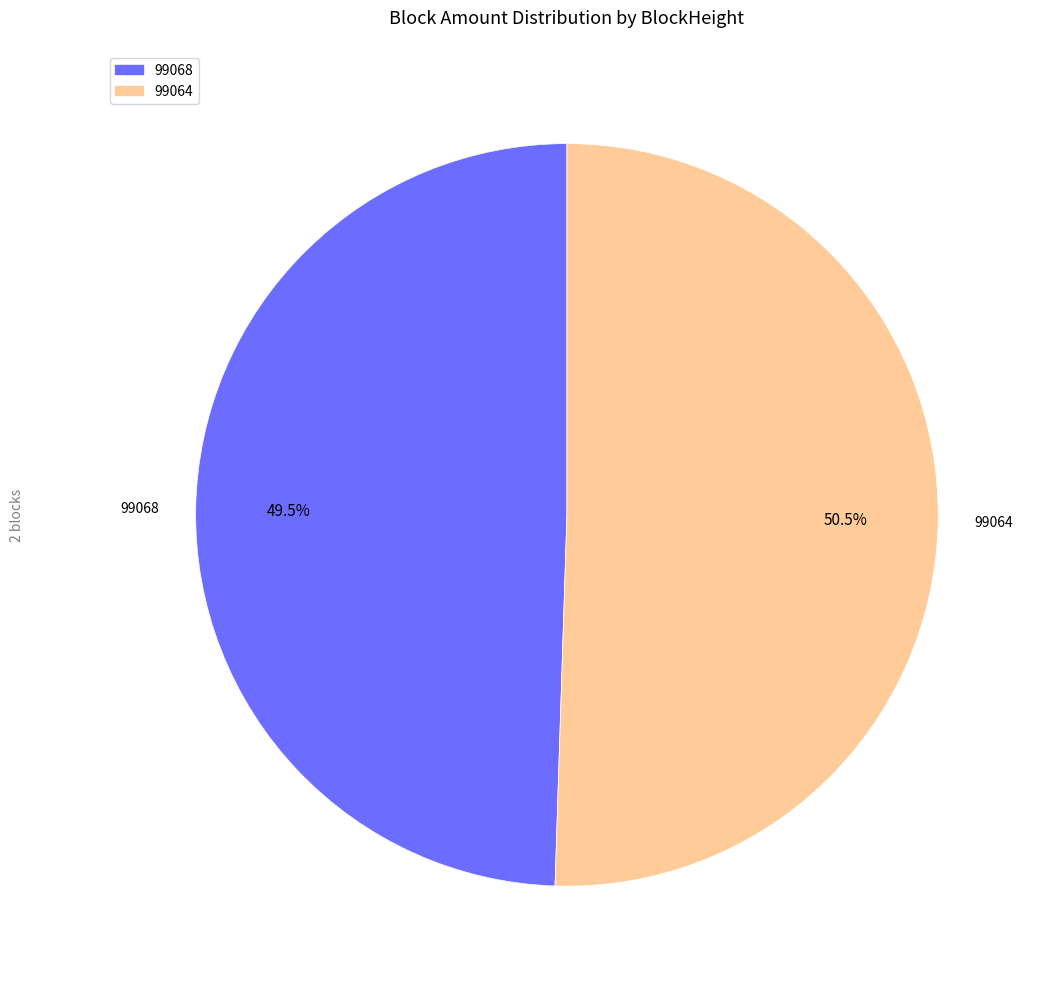

Does 99064 account for over 50% of the chart?

Yes